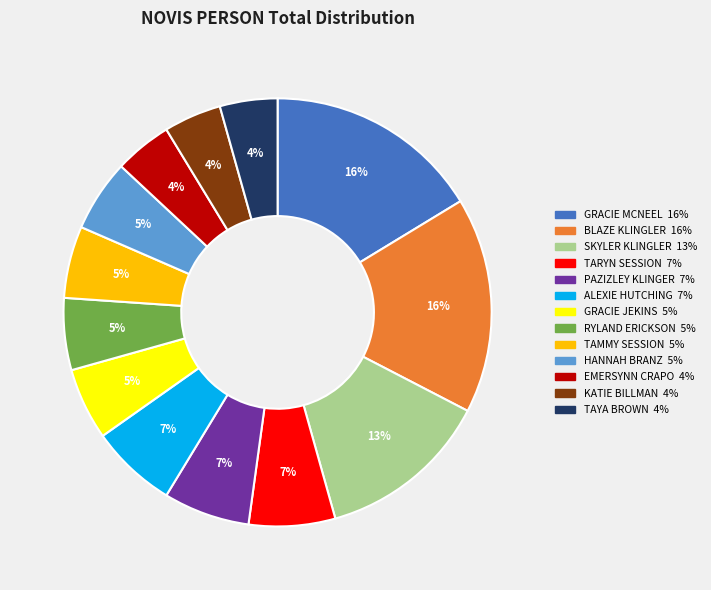

Does BLAZE KLINGLER represent more than half of the total?

No